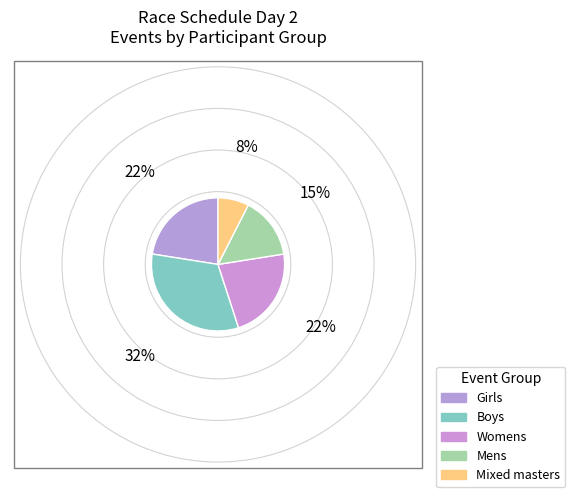

The Girls slice represents 31% of the pie. True or false?

False